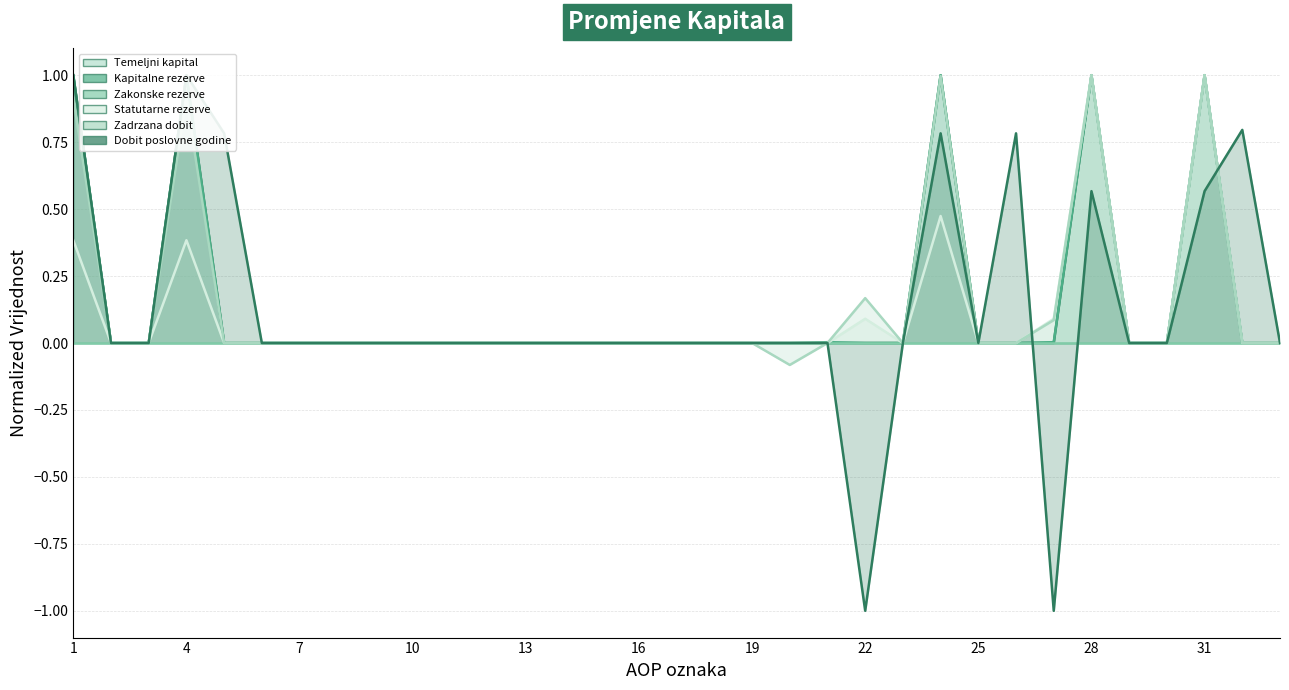

True or false: Statutarne rezerve and Temeljni kapital intersect in this chart.

False